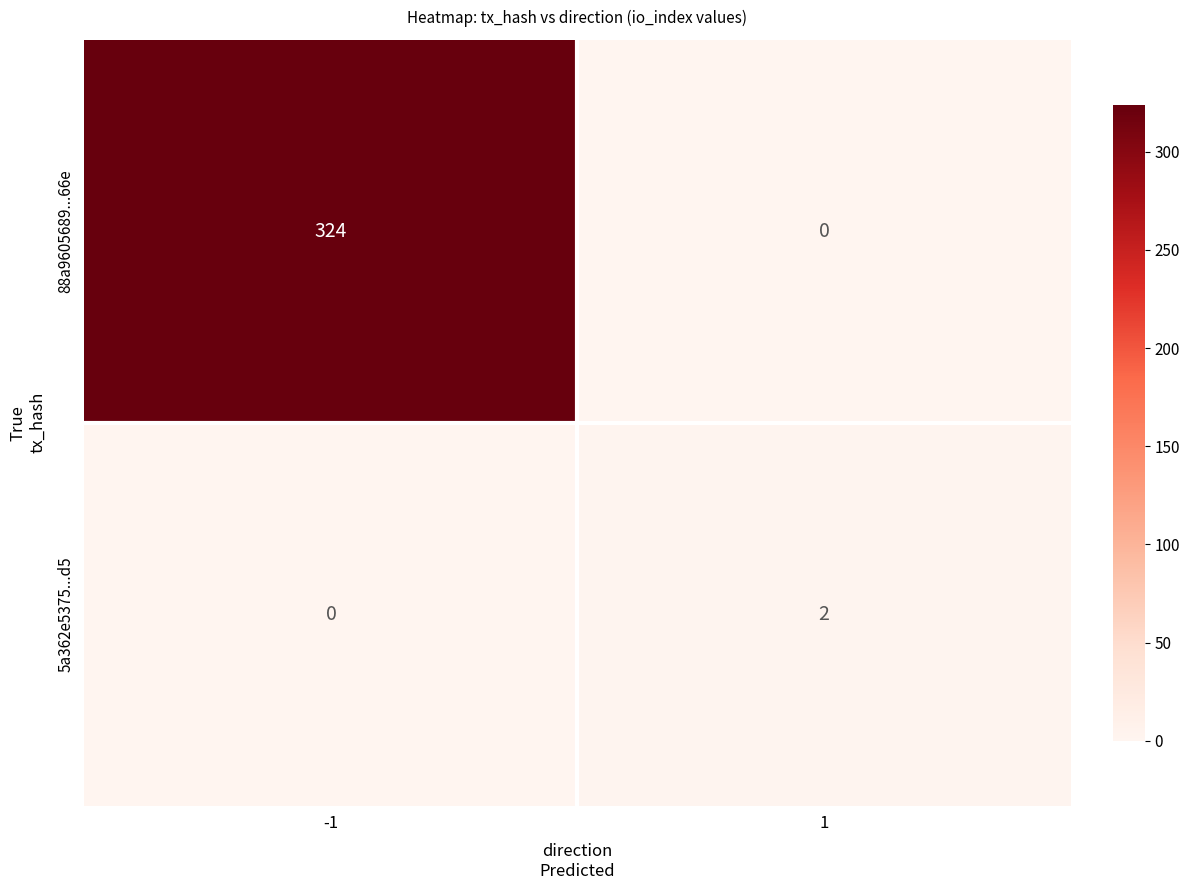

Is the value of 5a362e5375...d5 at 1 greater than the value of 88a9605689...66e at 1?

Yes